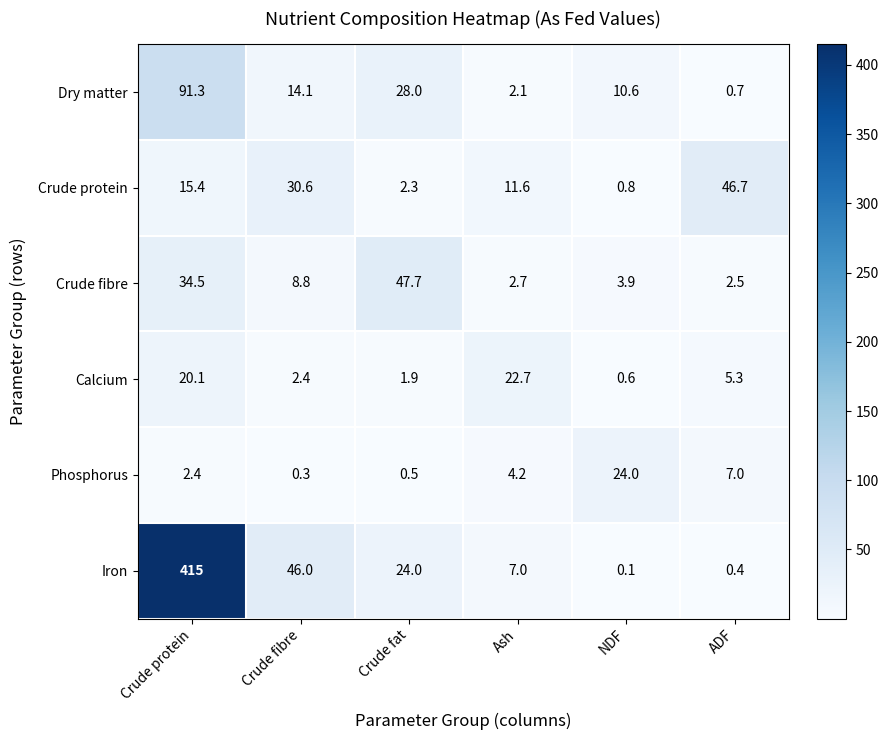

Which category has the highest value across all series?

Crude protein